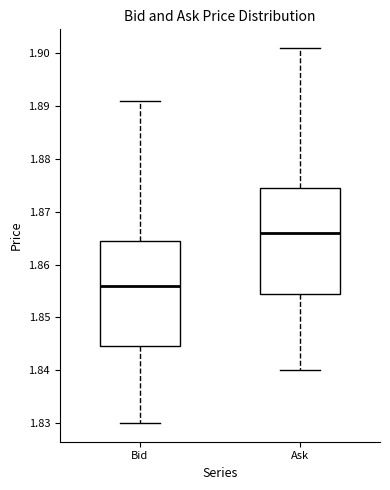

Reading left to right, read every box against the y-axis: the position of its median line, the range the box covers, and the ends of its whiskers. The values are not printed on the chart, so give them approximately, as read against the axis.

Bid: median 1.856, box 1.845 to 1.865, whiskers 1.830 to 1.891
Ask: median 1.866, box 1.855 to 1.875, whiskers 1.840 to 1.901